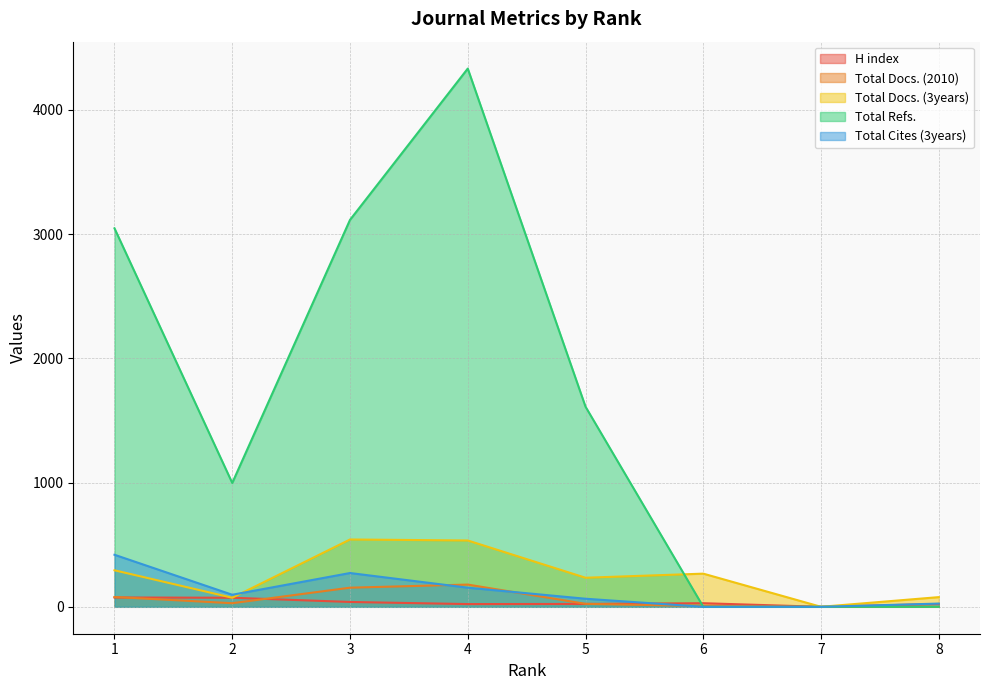

At which label is Total Docs. (3years) closest to 271?

6